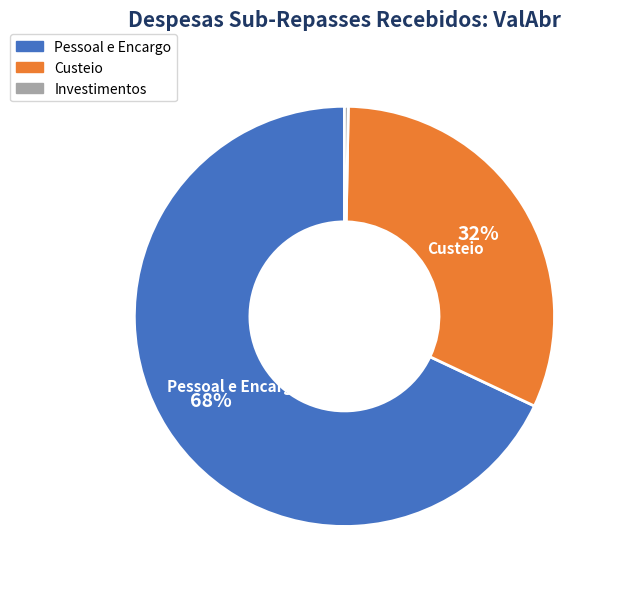

To the nearest percent, what is the combined percentage of Custeio and Investimentos?

32%